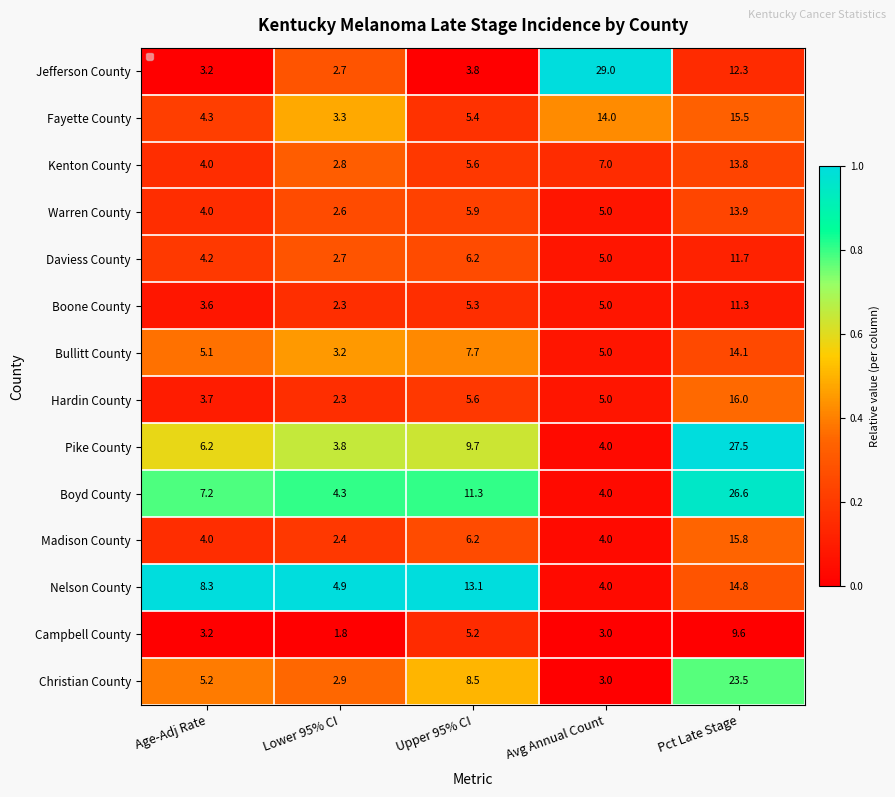

Is it true that Nelson County equals 4.0 at Avg Annual Count?

True